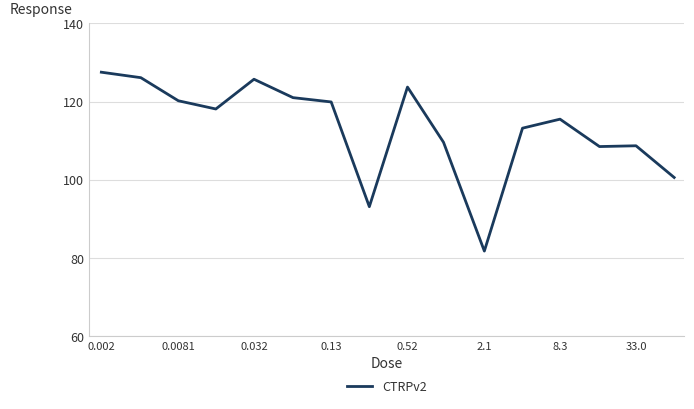

What is the maximum value shown in the chart?

127.5